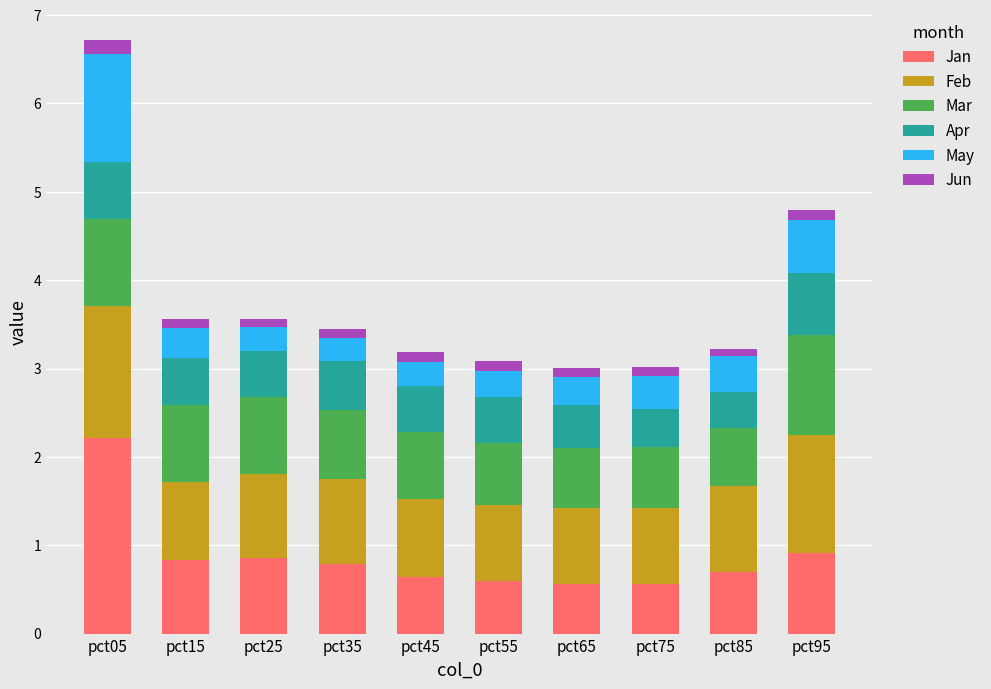

At which category is the sum across all series the highest?

pct05